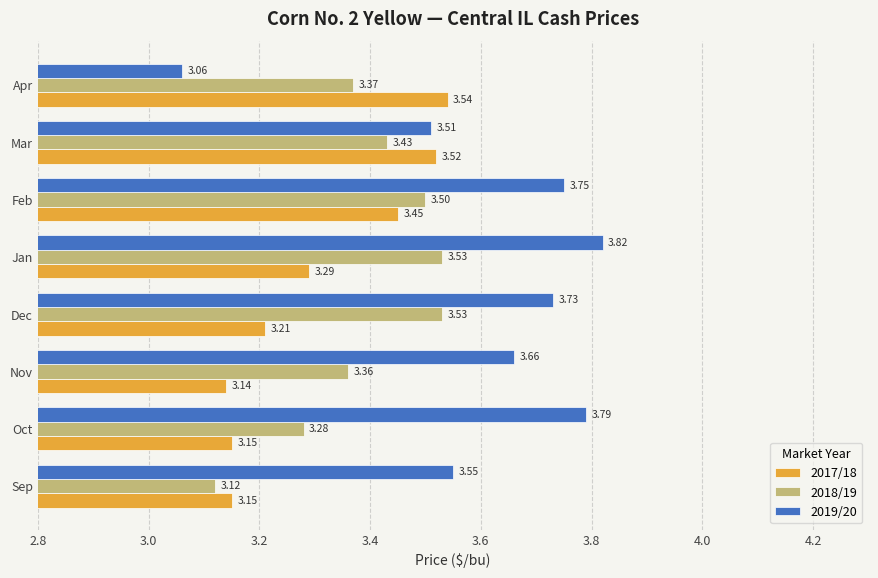

What are all the series names shown in the legend?

2017/18, 2018/19, 2019/20